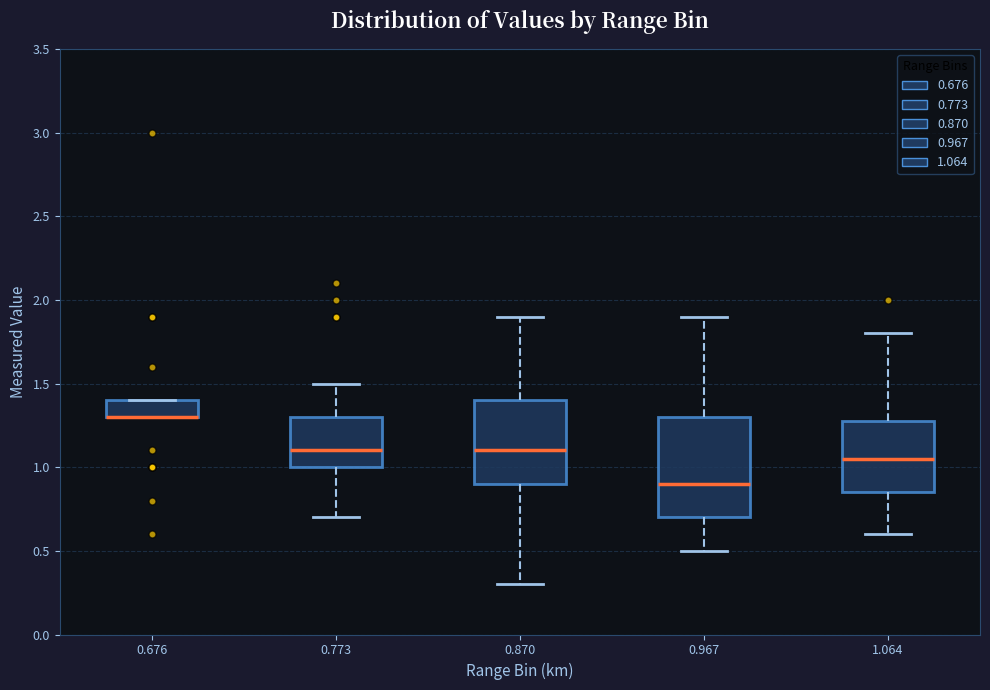

Which box is the tallest, from its lower edge to its upper edge?

0.967